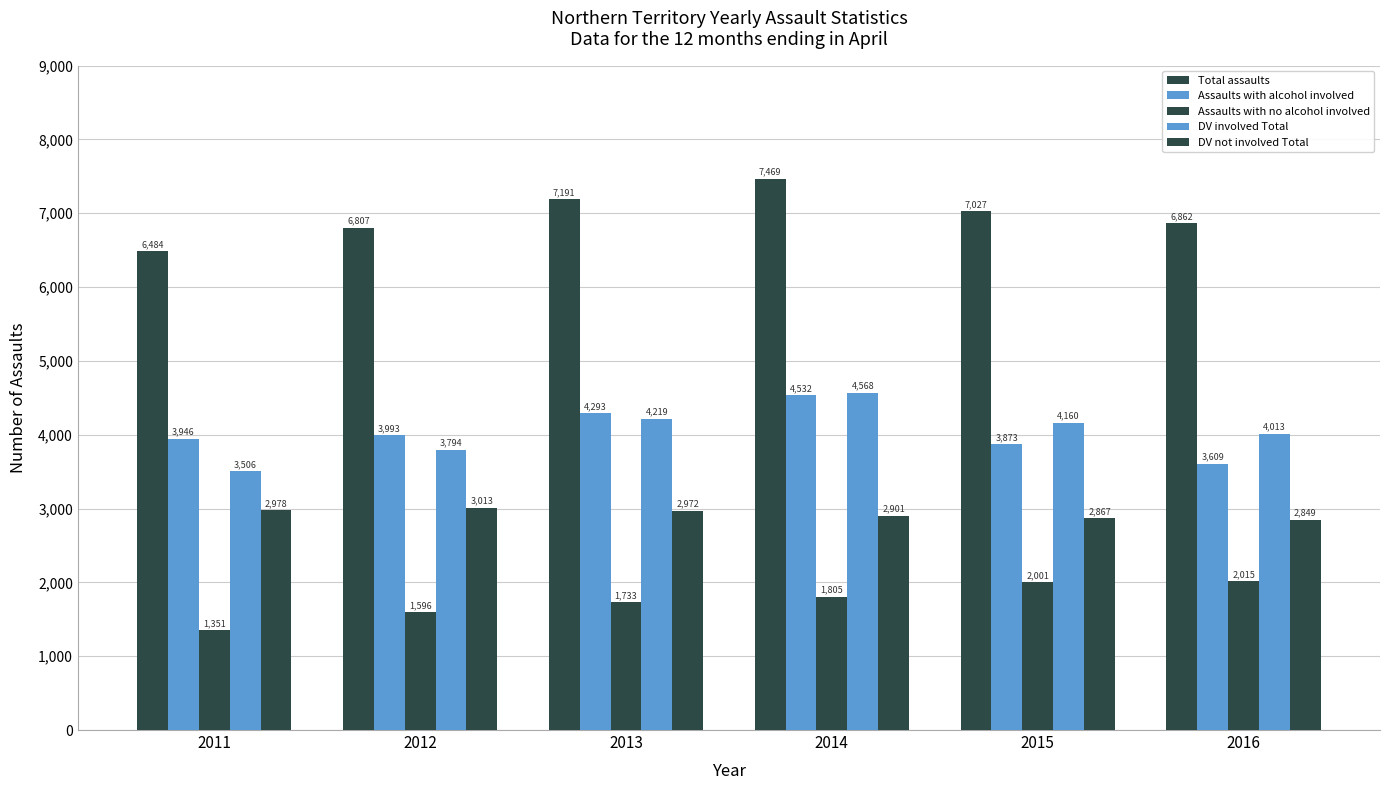

Is it true that Assaults with no alcohol involved equals 2761 at 2014?

False